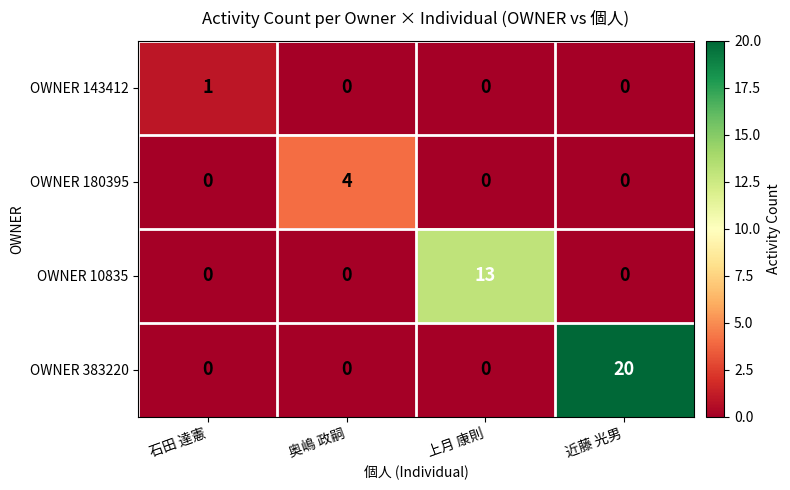

What is the sum of all OWNER 10835 values?

13